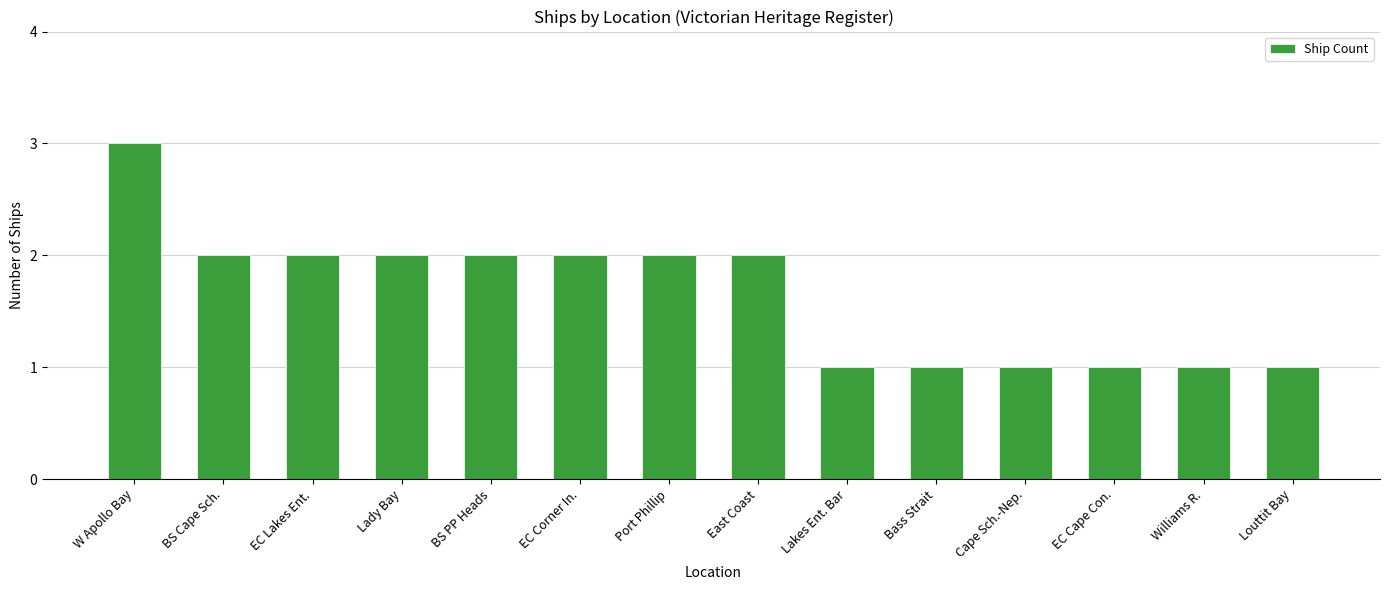

Which label corresponds to the largest value in the chart?

W Apollo Bay